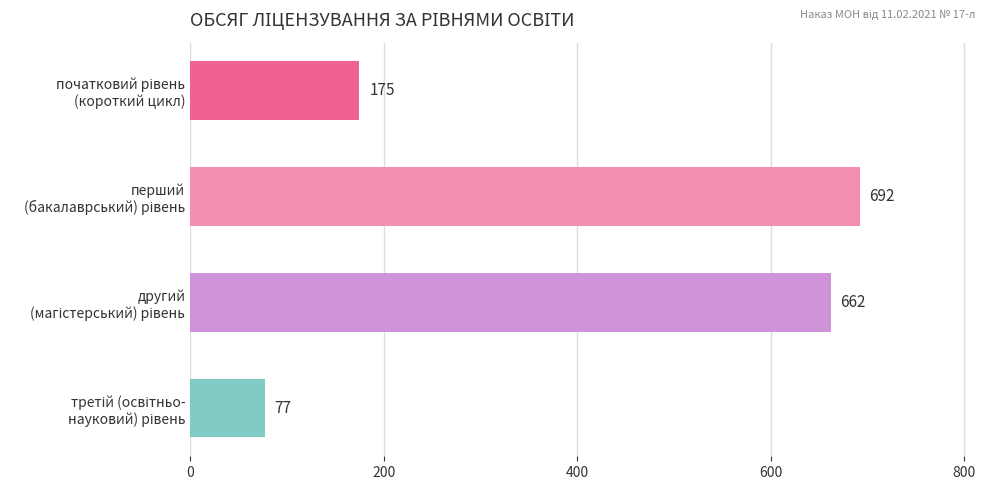

What is the smallest value displayed?

77